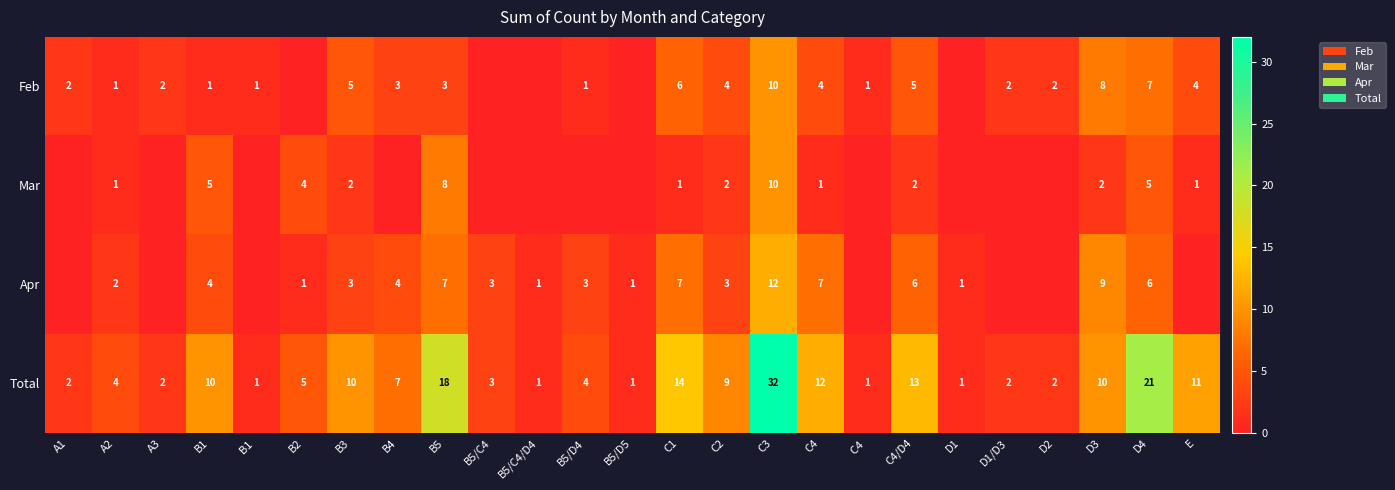

What is the maximum value for Total?

32